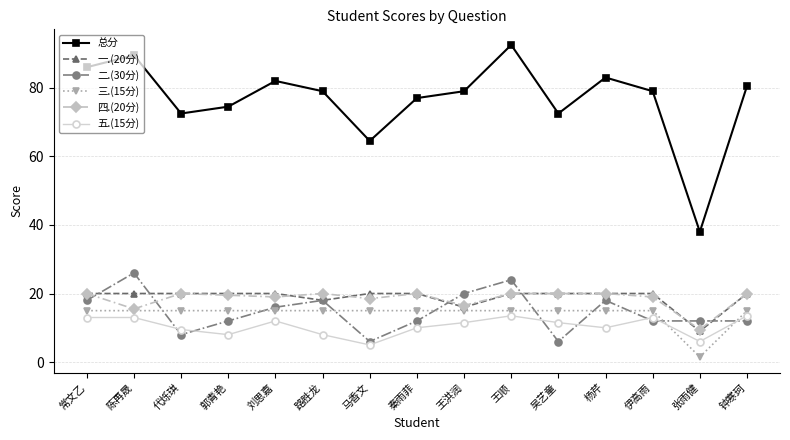

How many data points in 四.(20分) are less than 20?

7